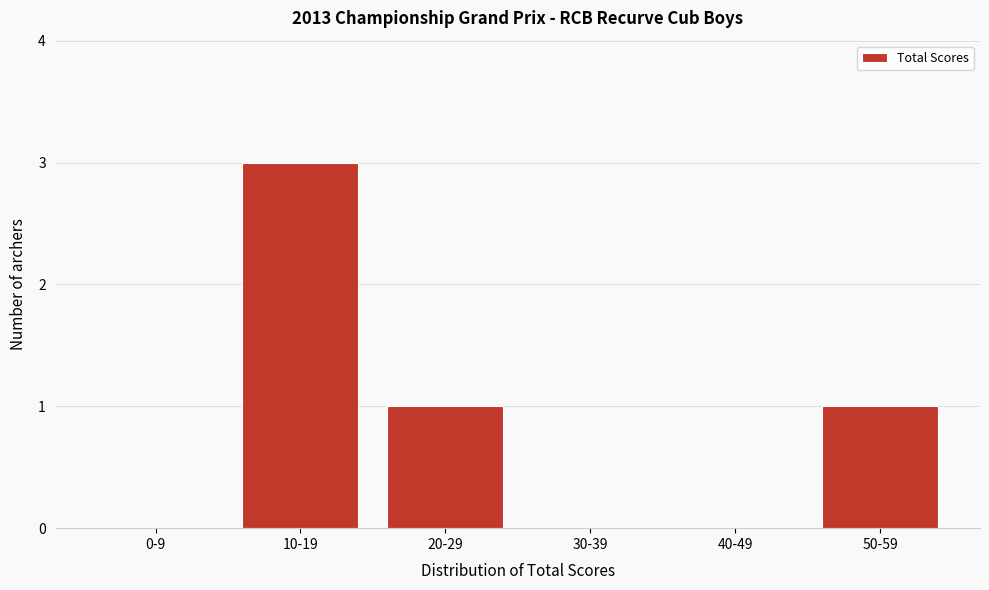

Reading left to right, extract all data points from this chart.

0-9=0	10-19=3	20-29=1	30-39=0	40-49=0	50-59=1